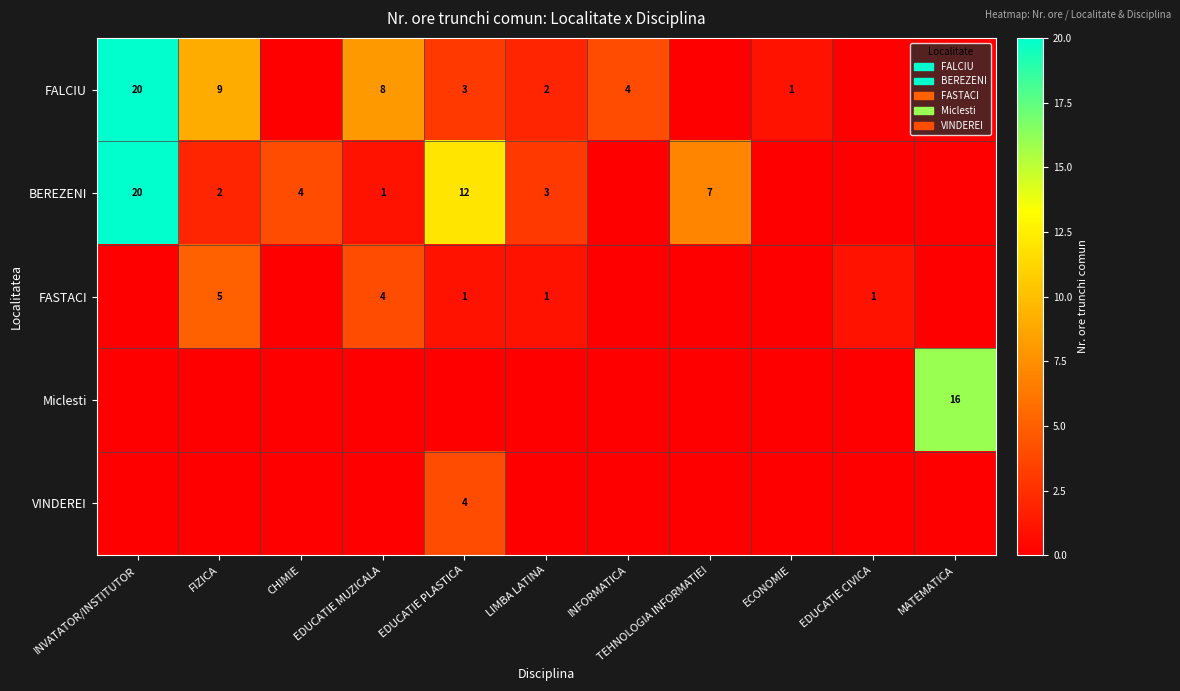

What is the greatest value displayed?

20